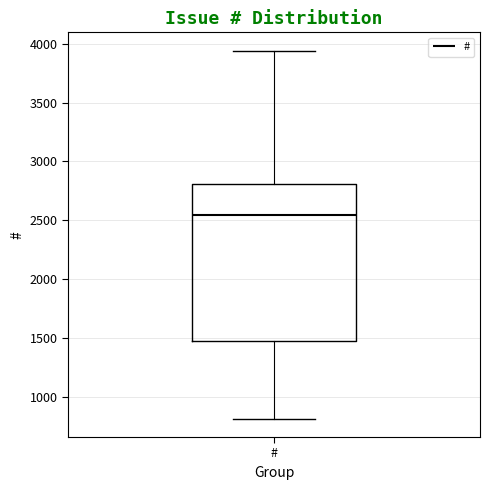

Transcribe this box plot: give where the median line is, the range the box spans, and where the two whiskers end, as read against the y-axis. The values are not printed on the chart, so give them approximately, as read against the axis.

median 2550, box 1450 to 2800, whiskers 800 to 3950